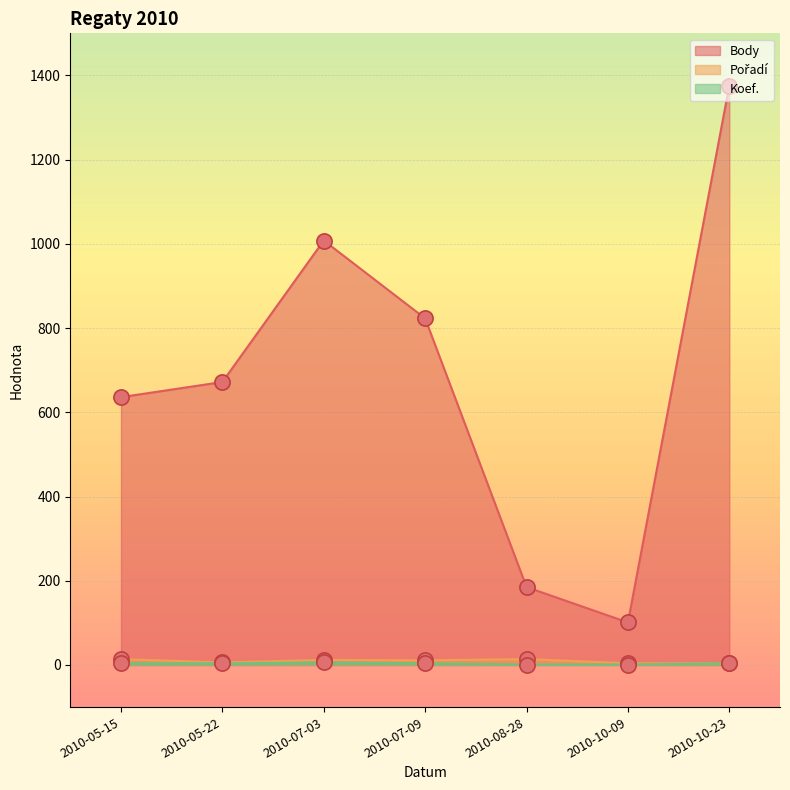

Which series contains the highest Y value?

Body